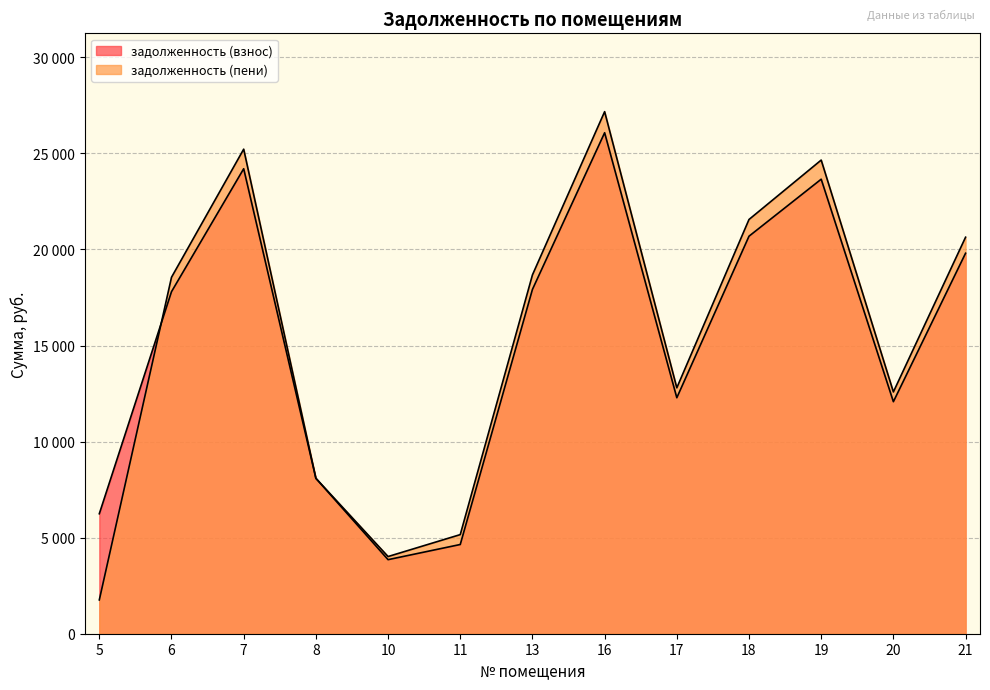

What is the greatest value displayed?

27173.4